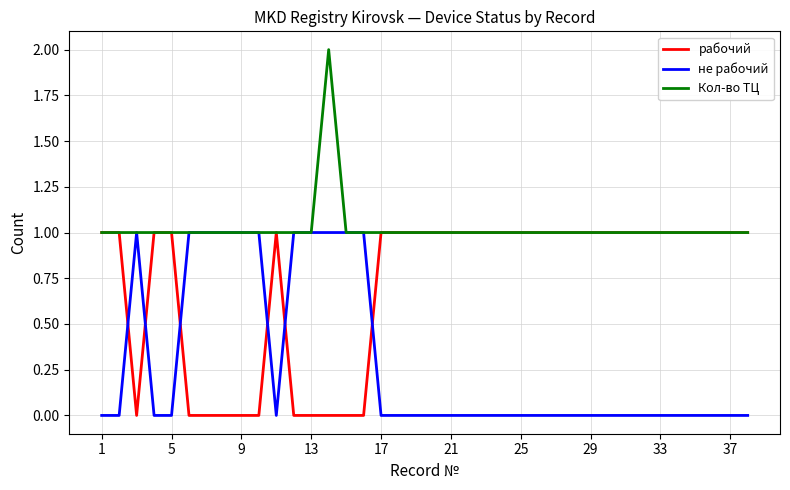

Rank the series by their average value, from highest to lowest.

Кол-во ТЦ, рабочий, не рабочий